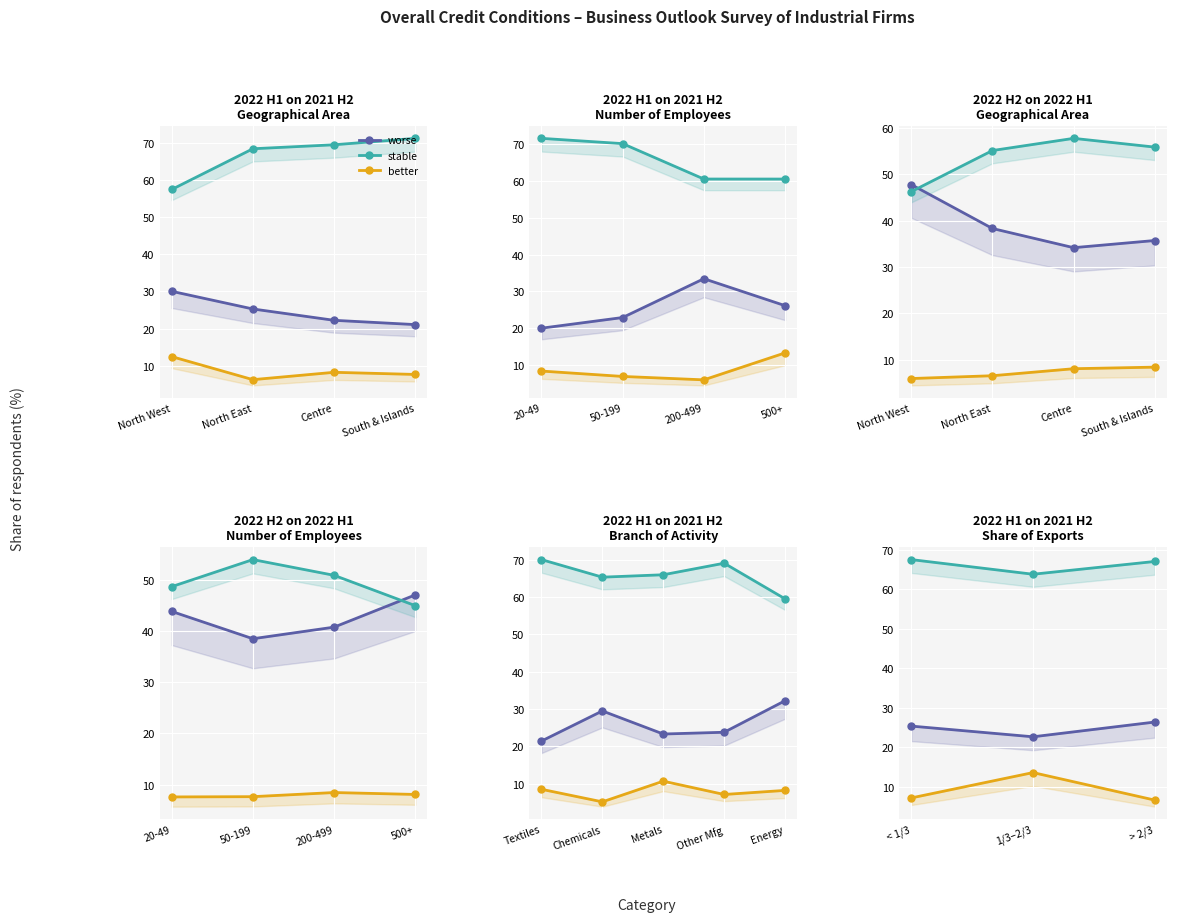

Which series has the largest total across all categories?

stable